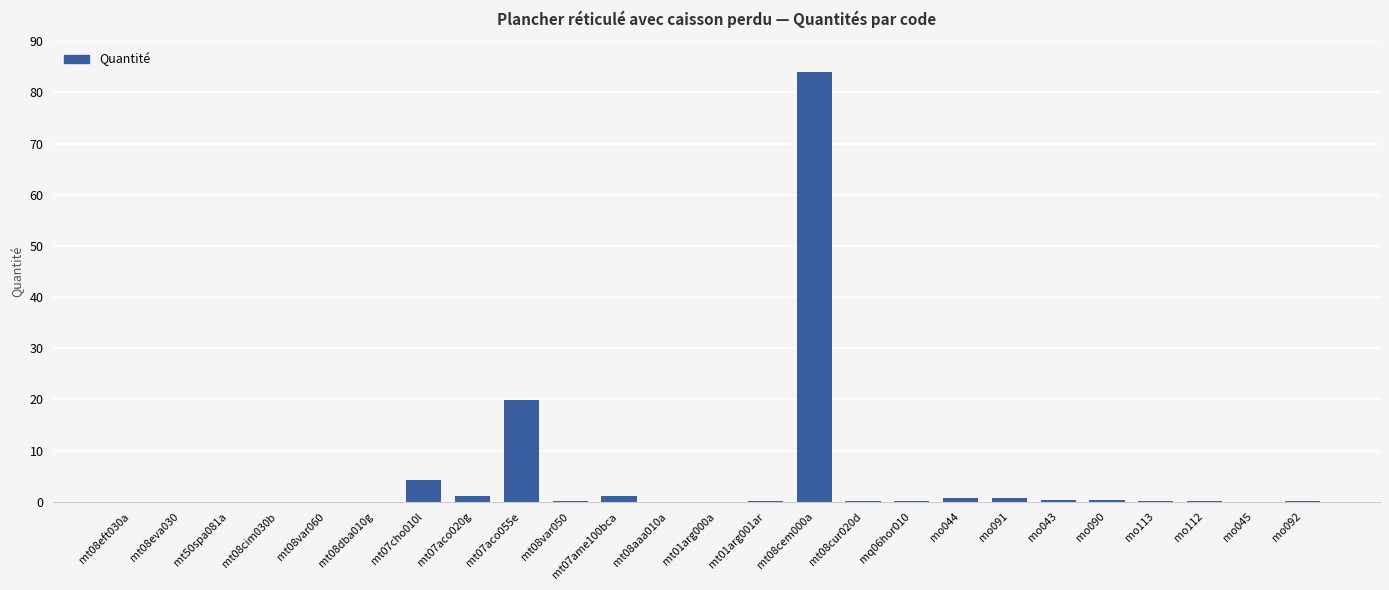

Which category has the highest value across all series?

mt08cem000a